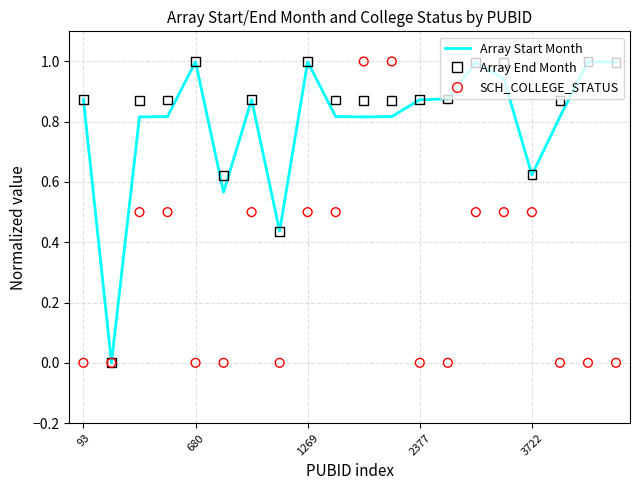

At how many categories does at least one series exceed 0?

19